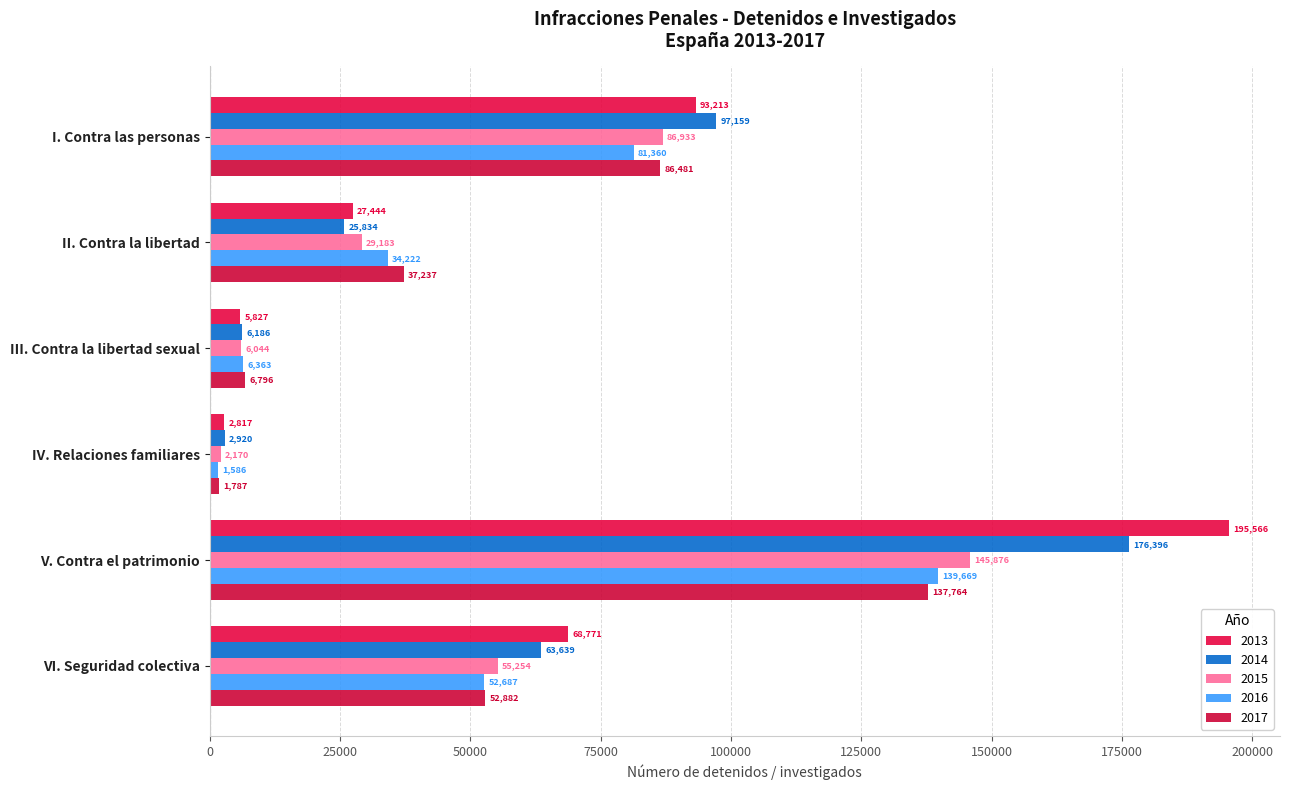

How many data points does each series have?

6